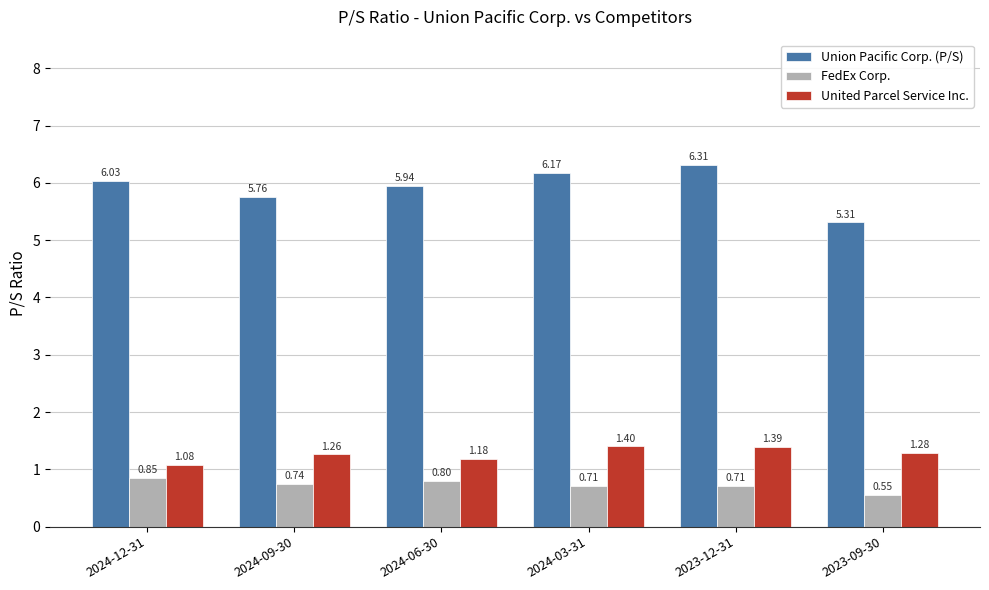

What is the difference between the United Parcel Service Inc. values at 2024-09-30 and 2023-12-31?

0.1